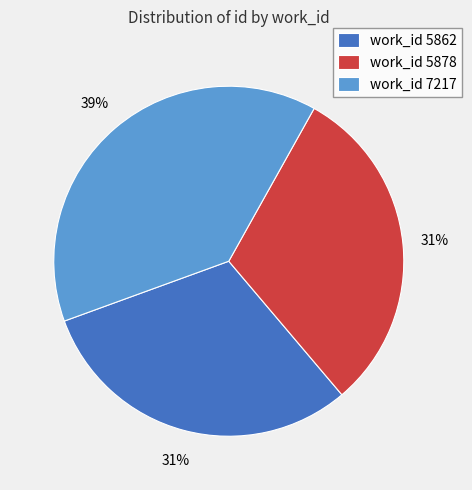

True or false: work_id 5862 accounts for 31% of the total.

True